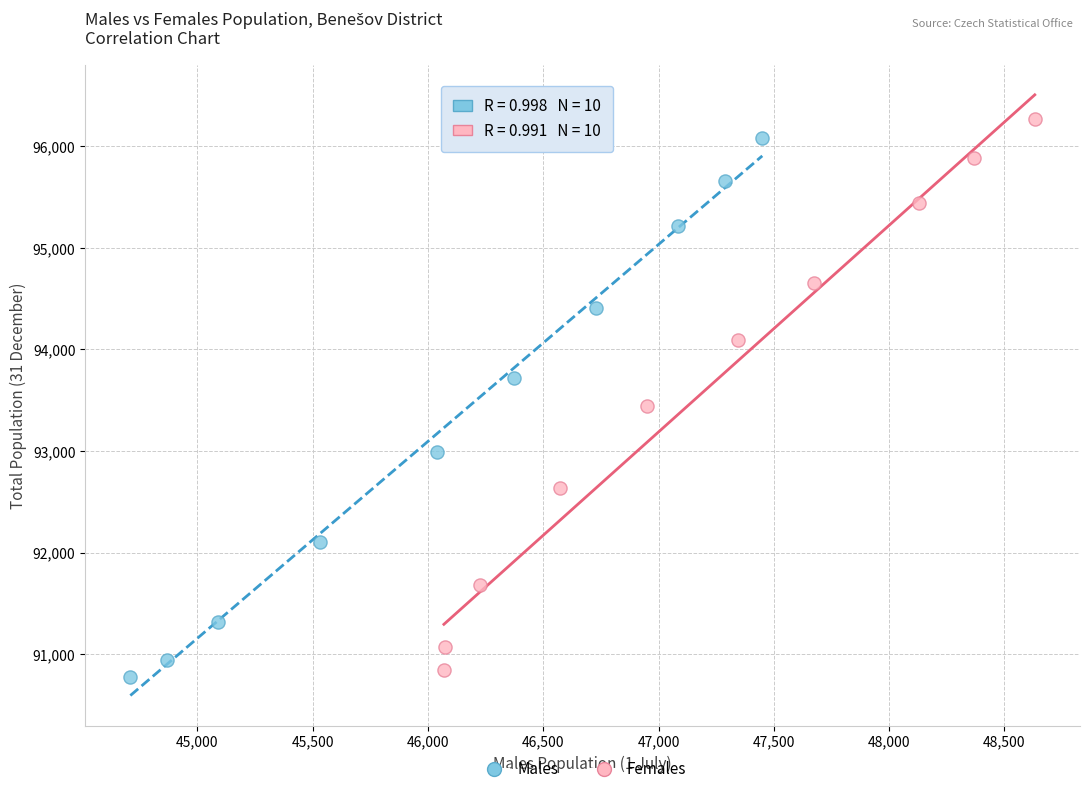

Which series has the widest spread of Y values?

Females